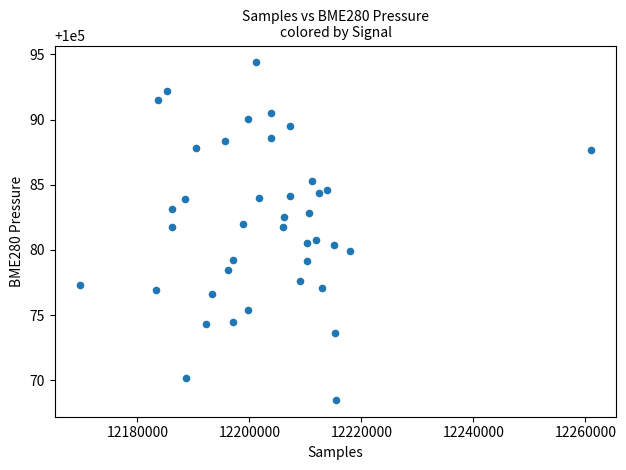

What is the range of X values (max minus min)?

91159.0